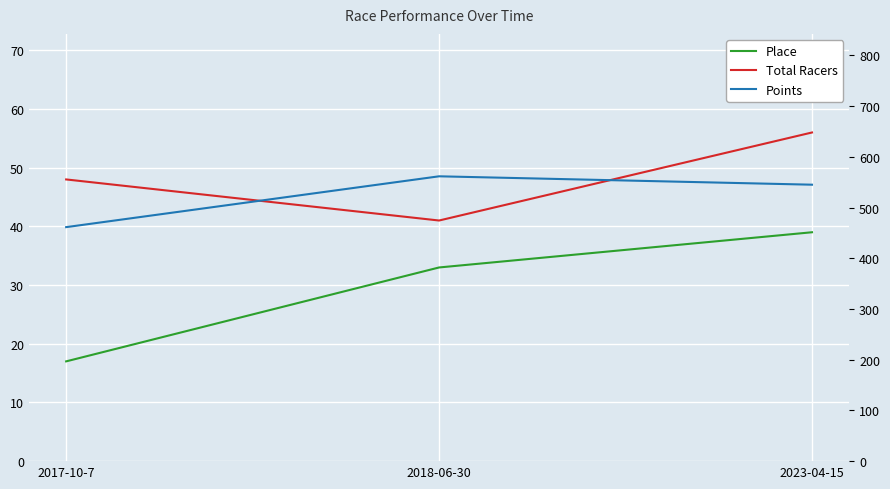

What is the difference between the Total Racers values at 2023-04-15 and 2017-10-7?

8.0